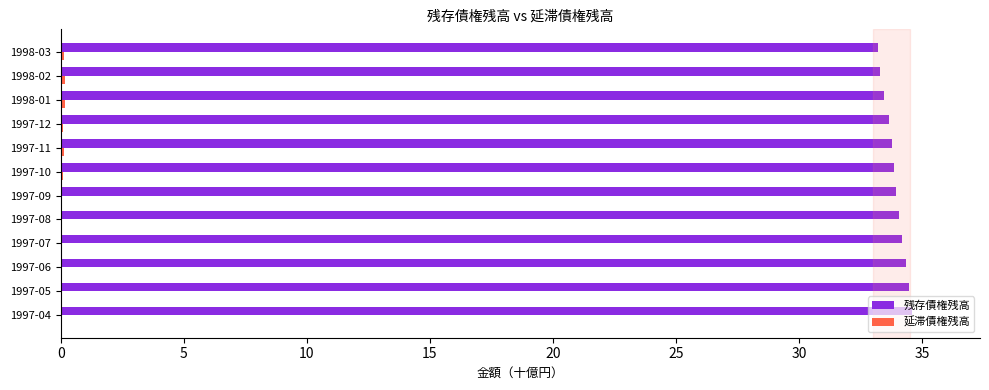

True or false: 残存債権残高 has a value of 33.8 at 1997-11.

True